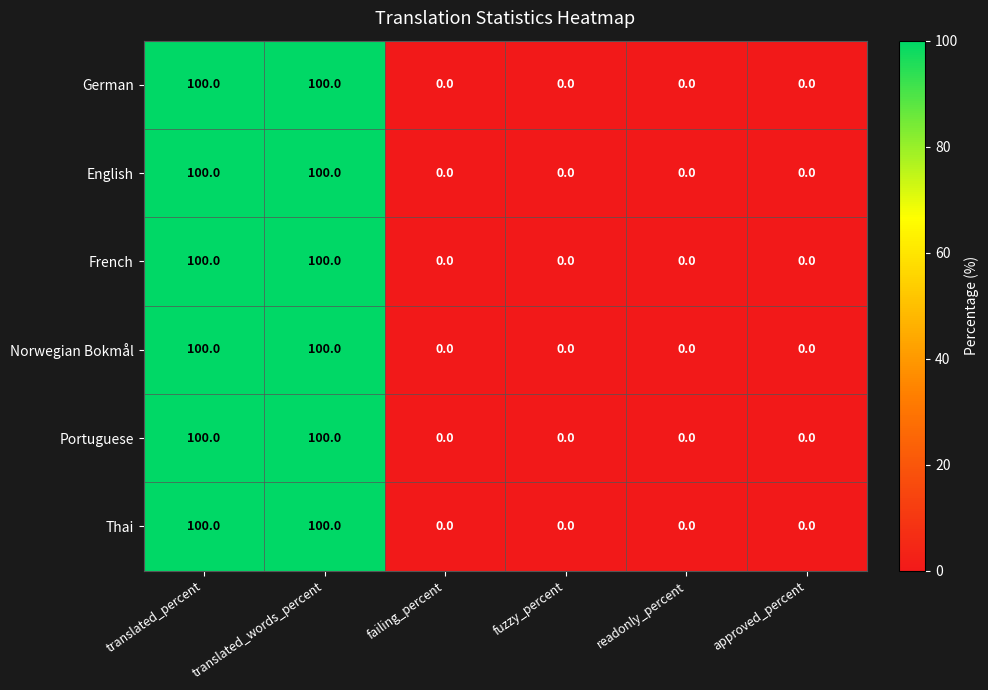

The English series shows 0 at failing_percent. True or false?

True